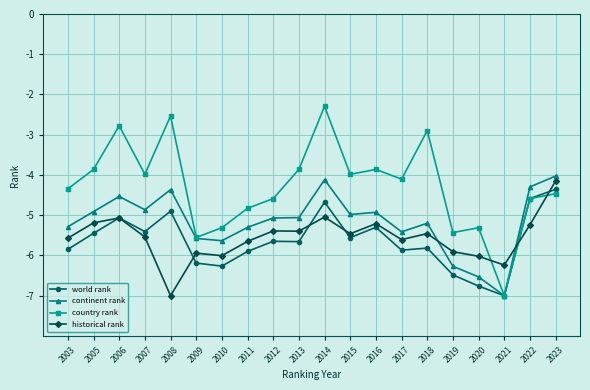

What is the sum of the country rank values at 2012 and 2003?

-8.9